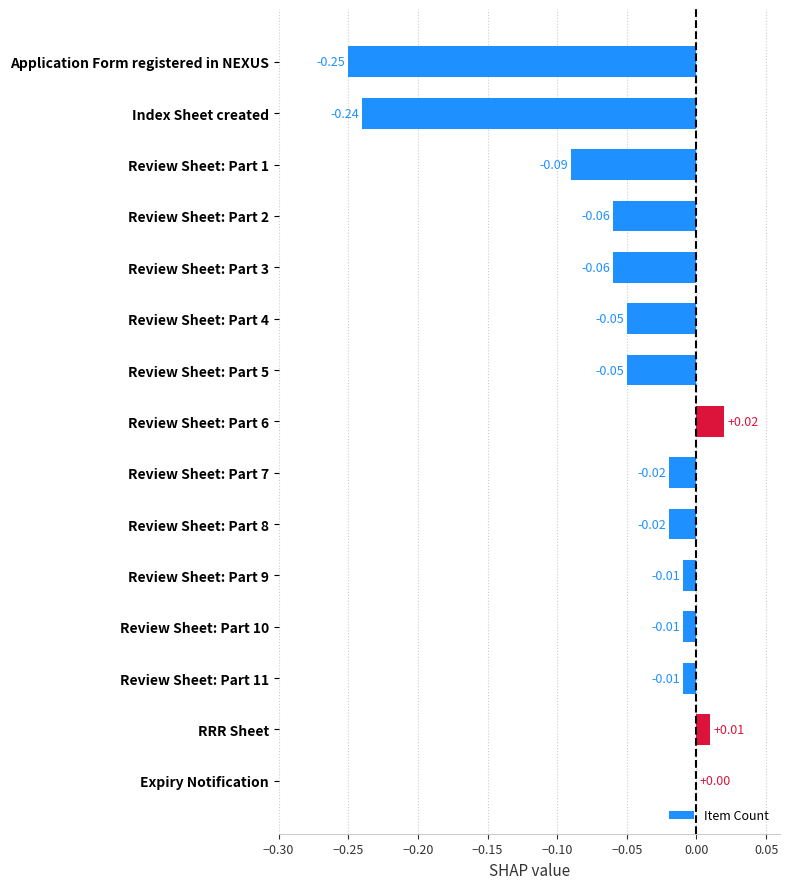

Where is the data nearest to the value 0?

Expiry Notification